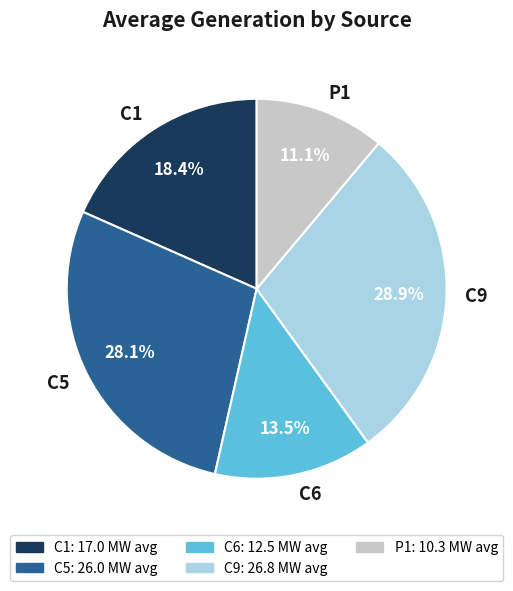

Which has a higher value, P1 or C1?

C1